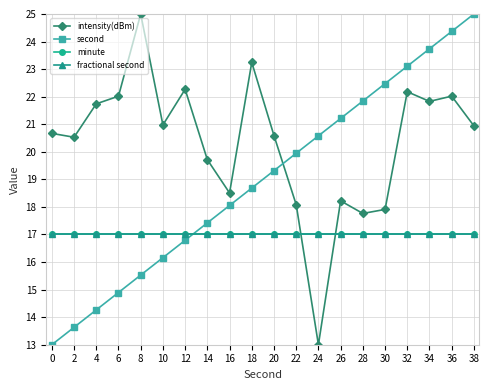

Which label corresponds to the largest value in the chart?

8